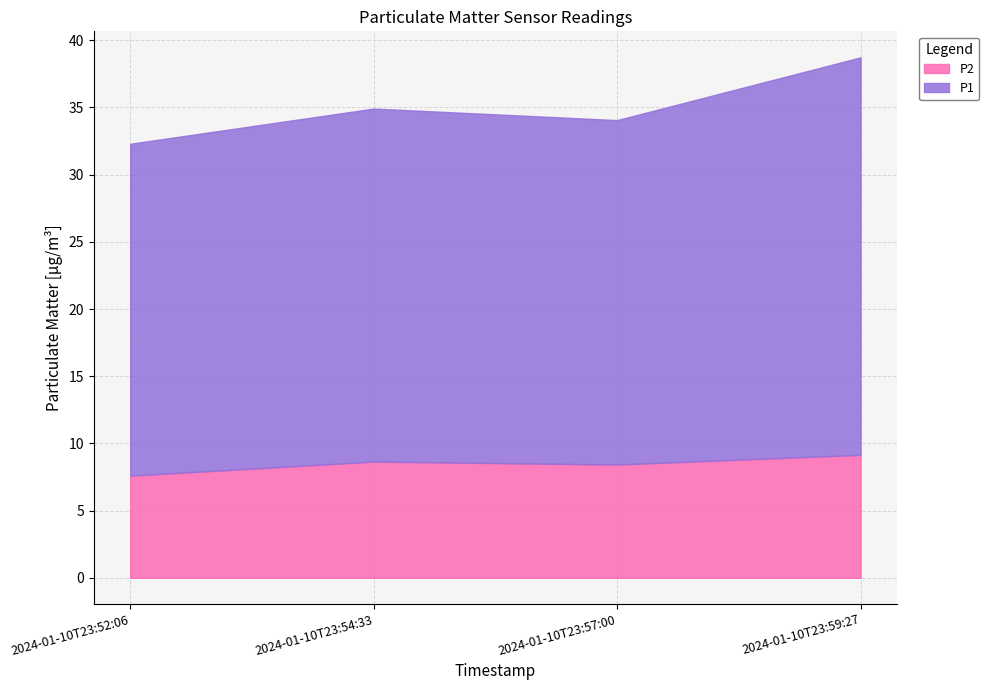

Does the chart have visible grid lines?

Yes